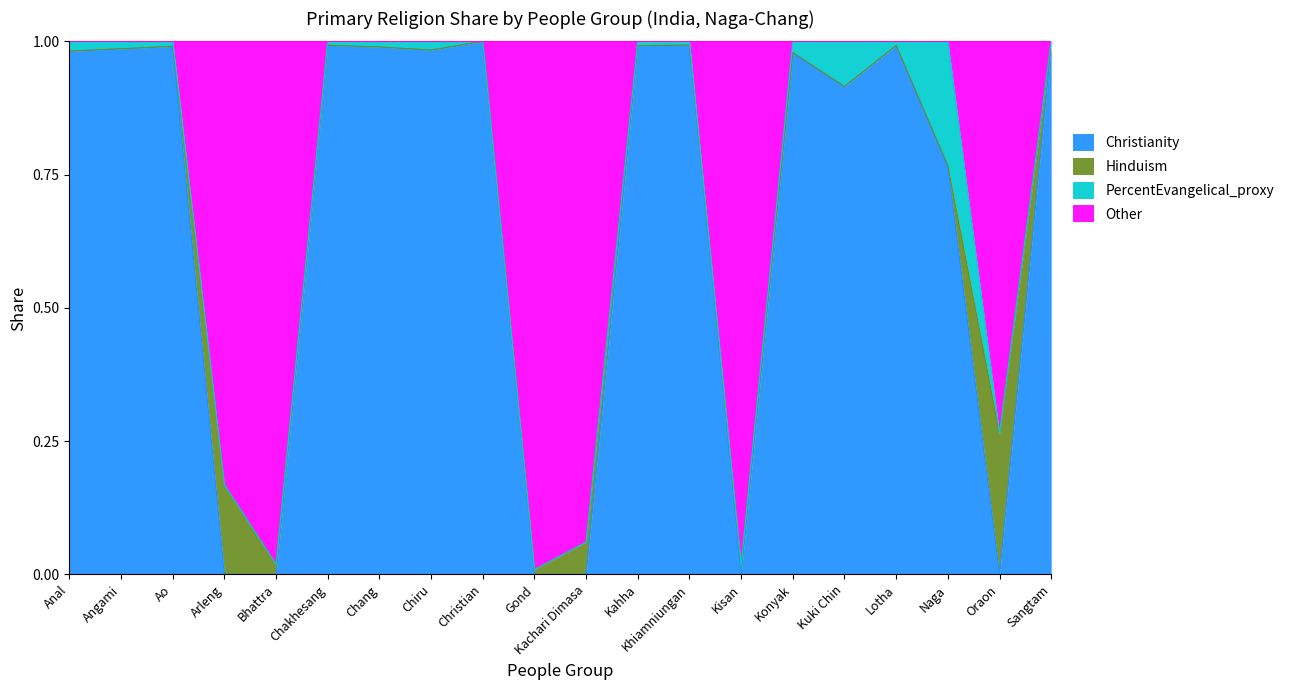

The Christianity series shows -0.7 at Bhattra. True or false?

False